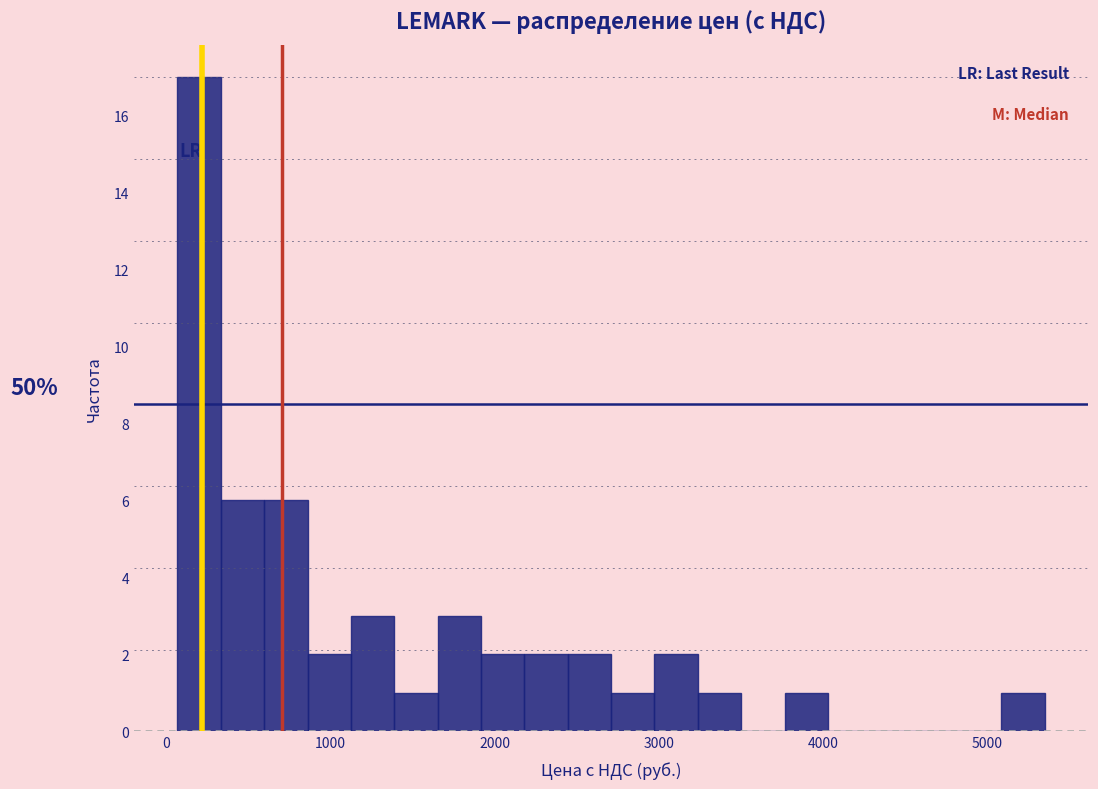

Read against the x-axis, roughly where is the centre of the tallest bar?

200